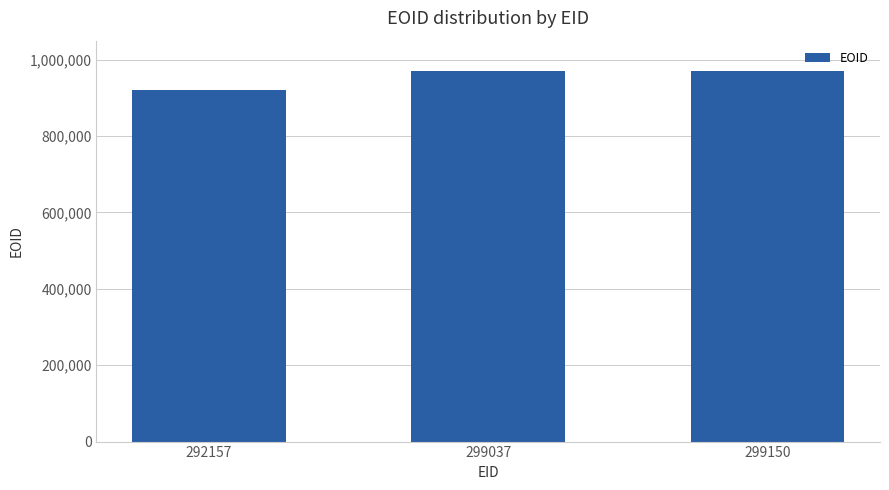

What is the greatest value displayed?

969801